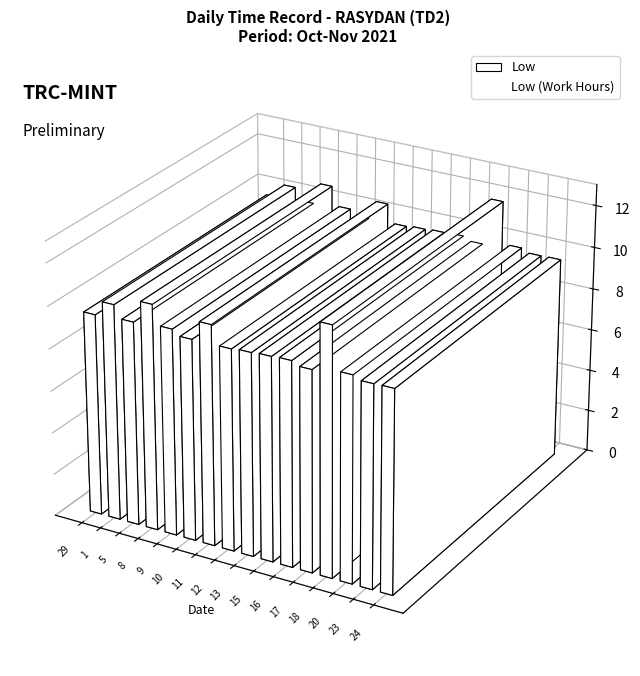

Is it true that the value at 1 is 4.1?

False